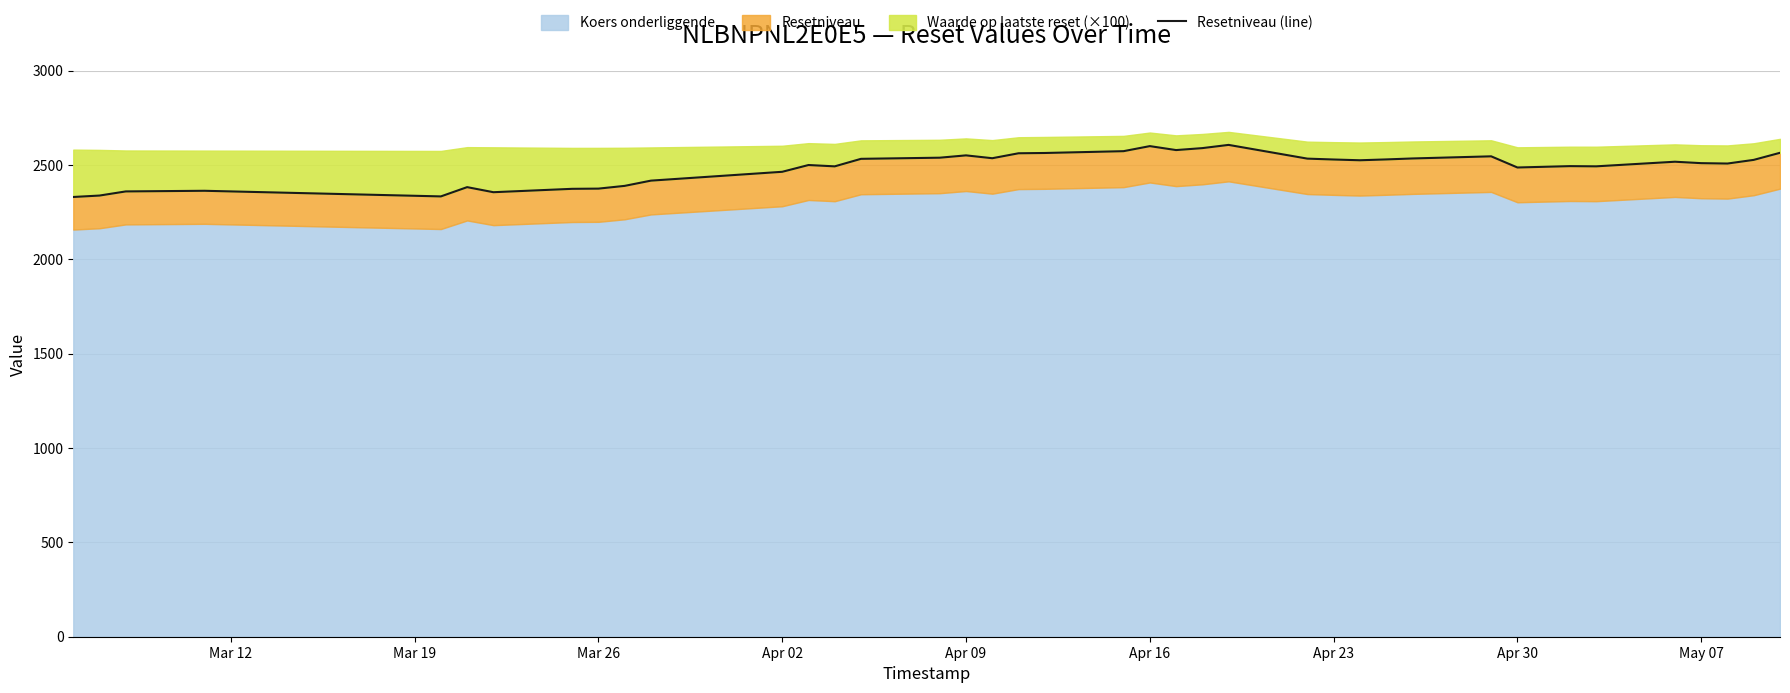

Does the chart have visible grid lines?

Yes